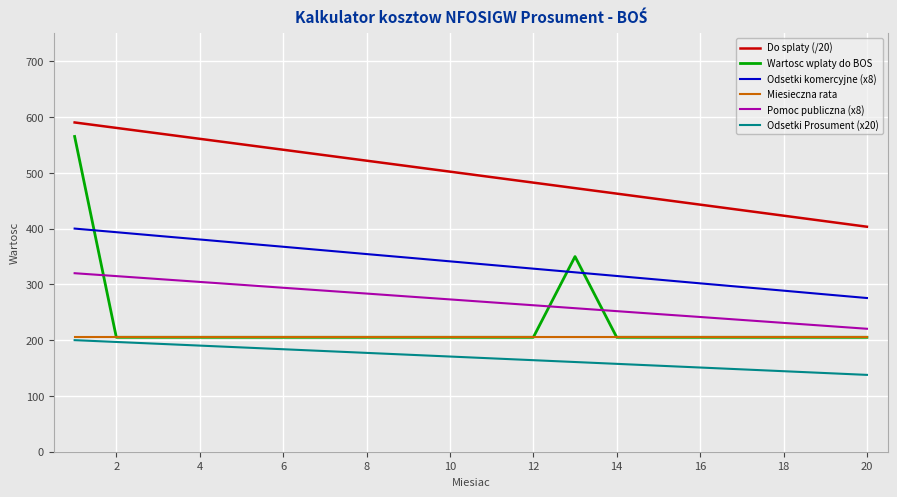

Which series has the widest spread of values?

Wartosc wplaty do BOS